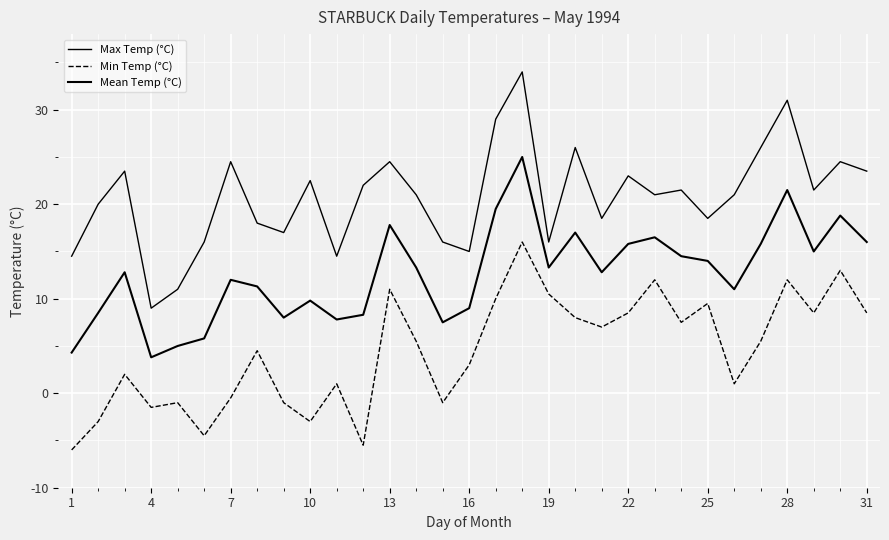

Which series has the largest range (max minus min)?

Max Temp (°C)